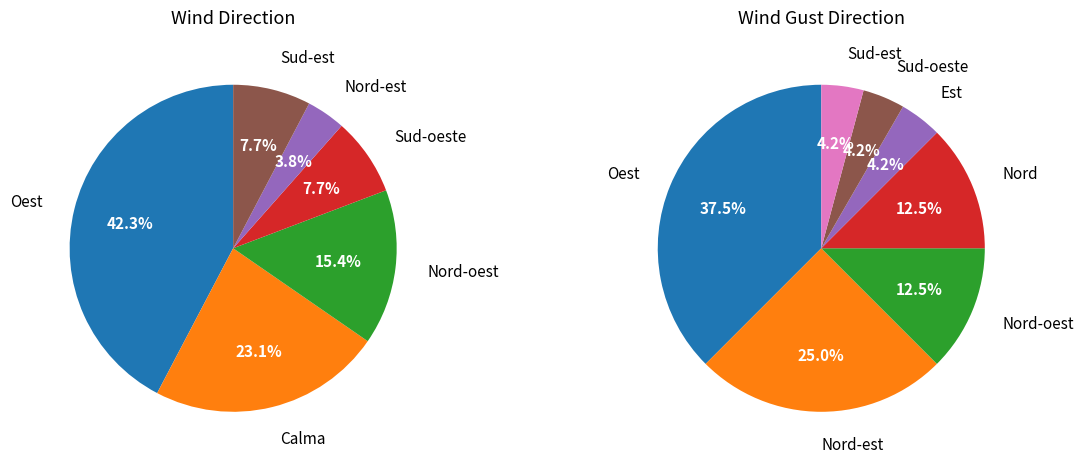

What is the largest slice in the pie chart?

Oest